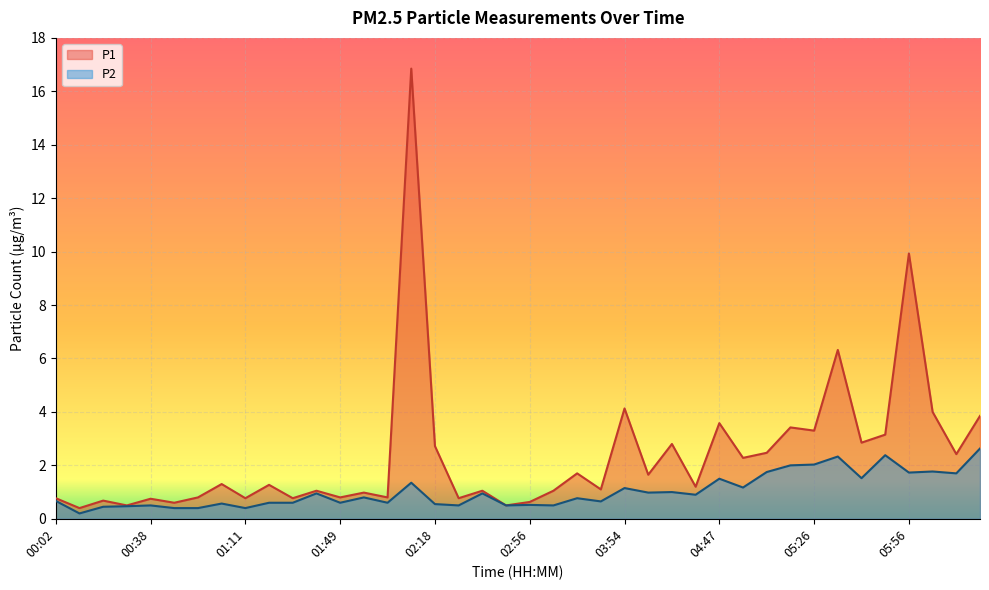

Which category has the highest value in the P2 series?

06:29